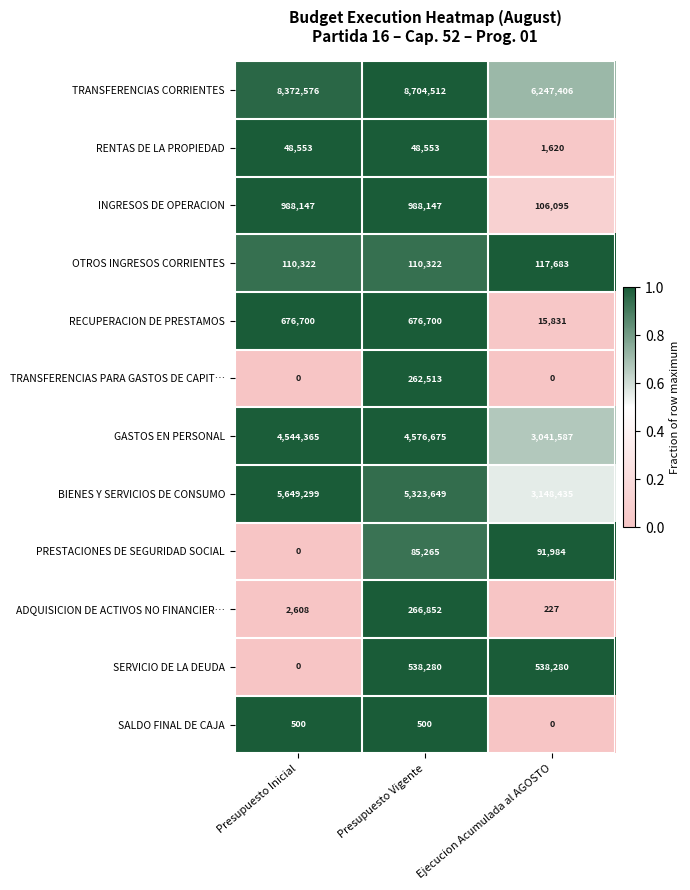

Which category has the lowest value in the ADQUISICION DE ACTIVOS NO FINANCIER… series?

Ejecucion Acumulada al AGOSTO